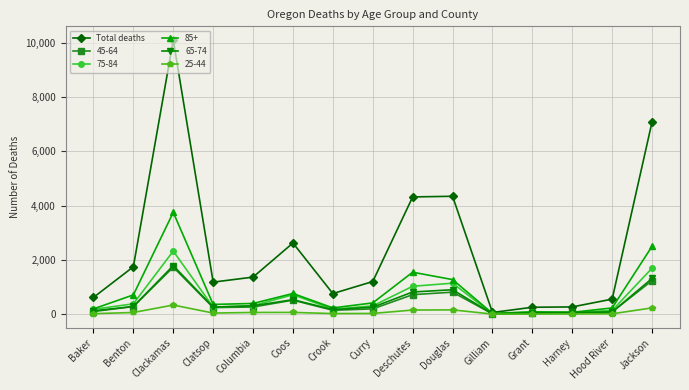

Is it true that 45-64 equals 237 at Douglas?

False